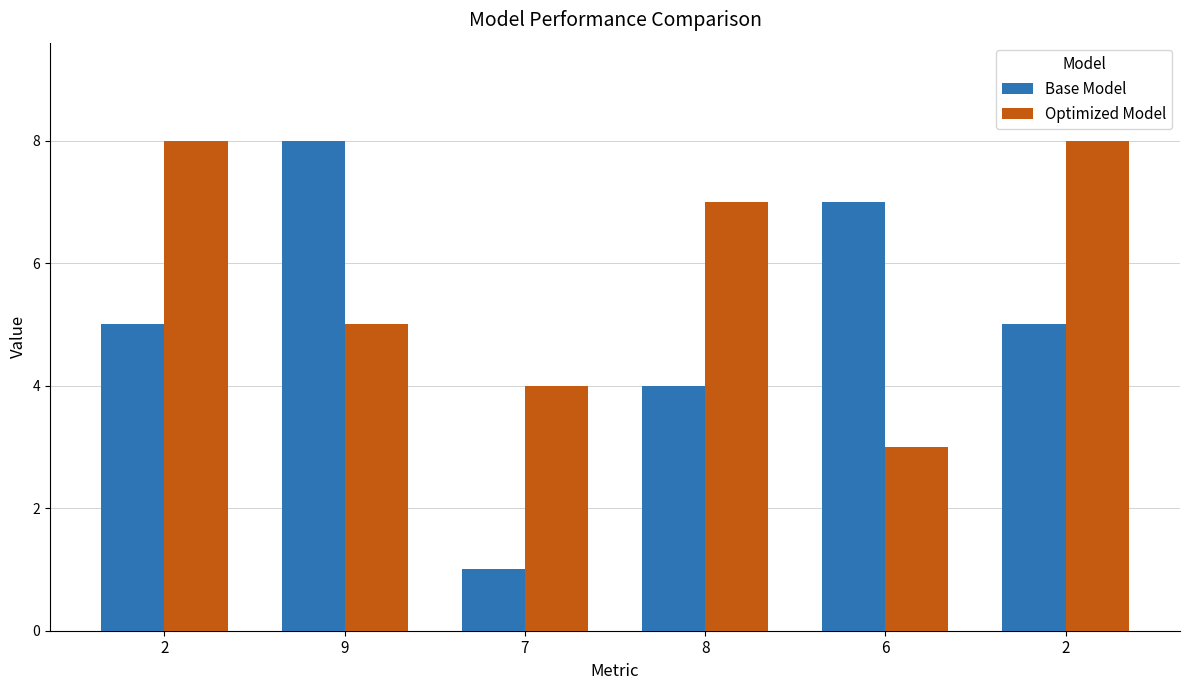

How many groups of bars are there?

6